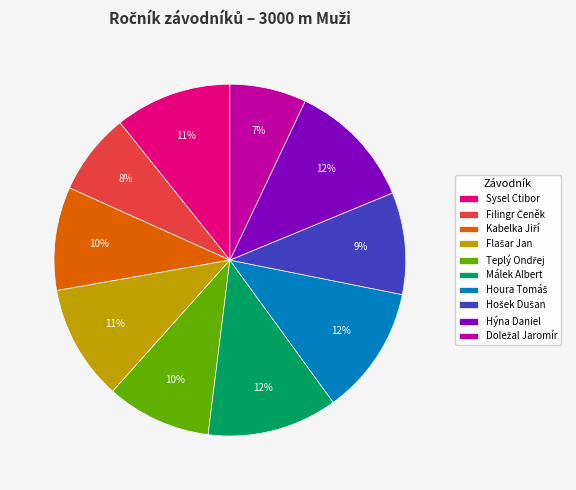

True or false: Málek Albert accounts for 26% of the total.

False